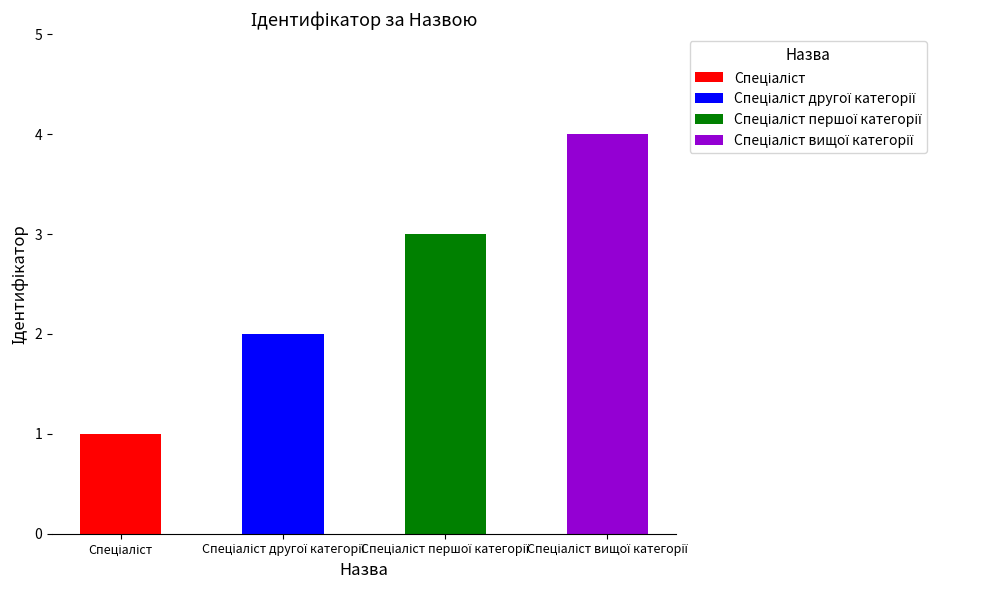

What is the smallest value displayed?

1